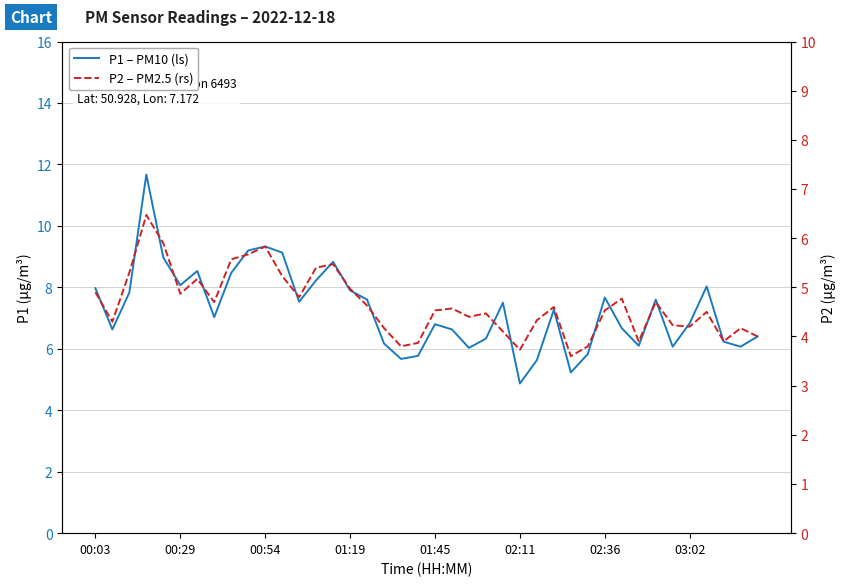

What is the difference between the P2 – PM2.5 (rs) values at 14 and 21?

0.9